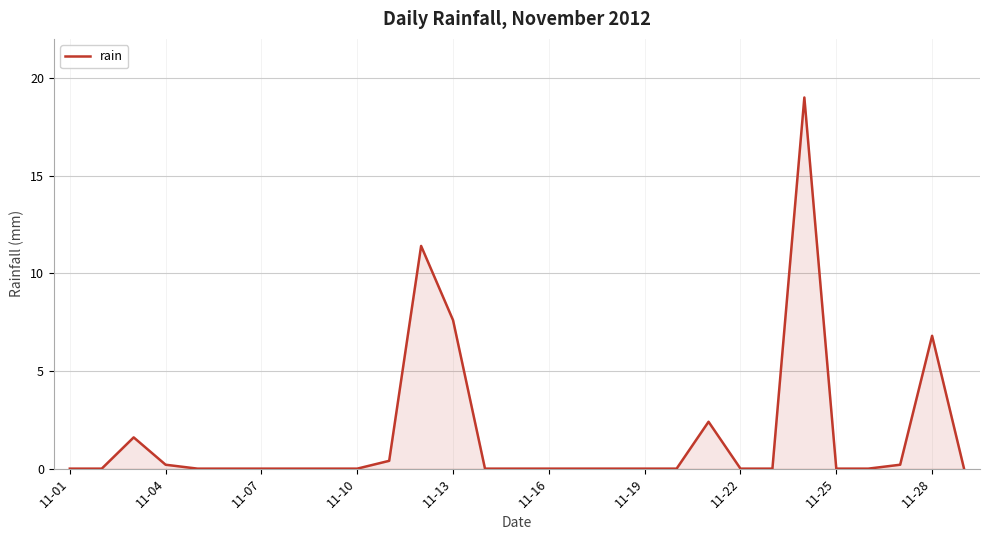

What is the maximum value shown in the chart?

19.0